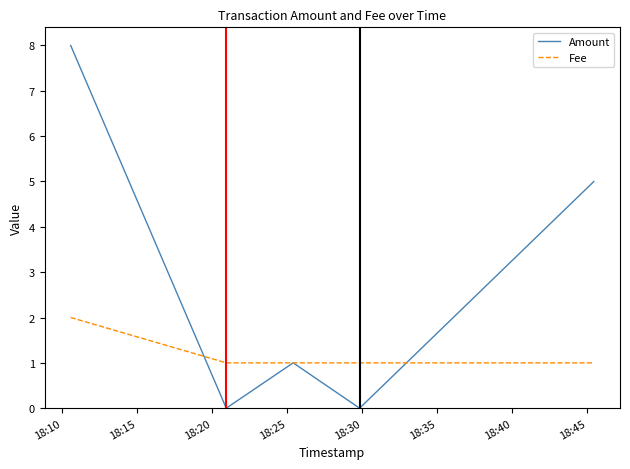

Which series has the largest total across all categories?

Amount